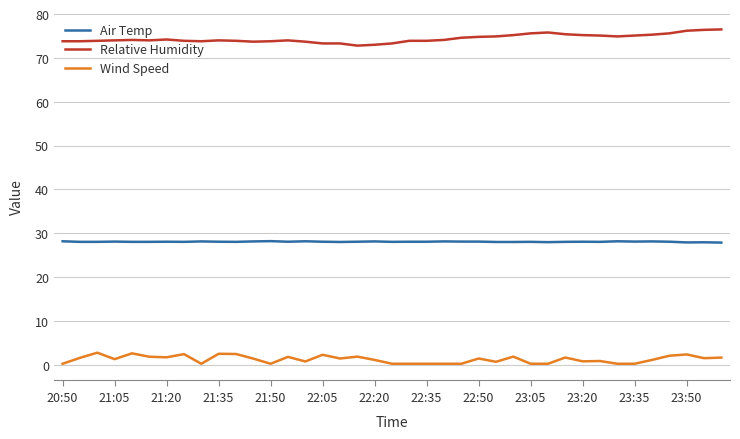

How many categories are shown in the chart?

39